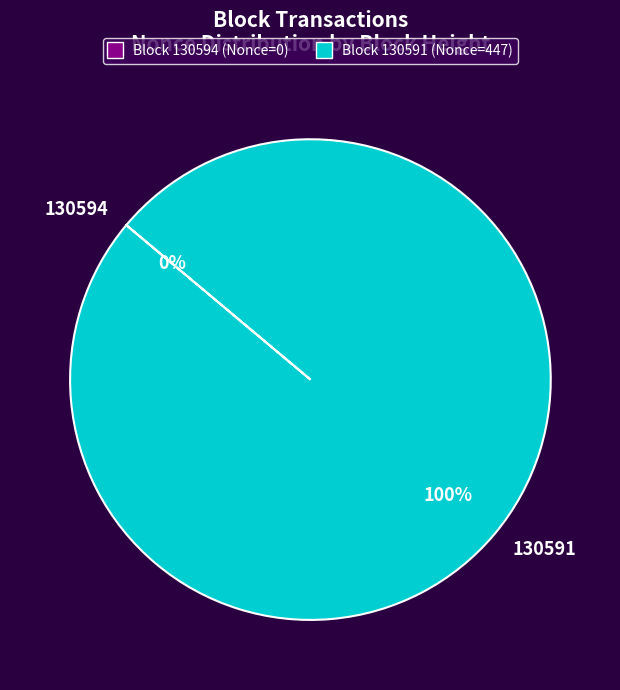

To the nearest percent, what is the difference between the largest and smallest slice percentages?

100%